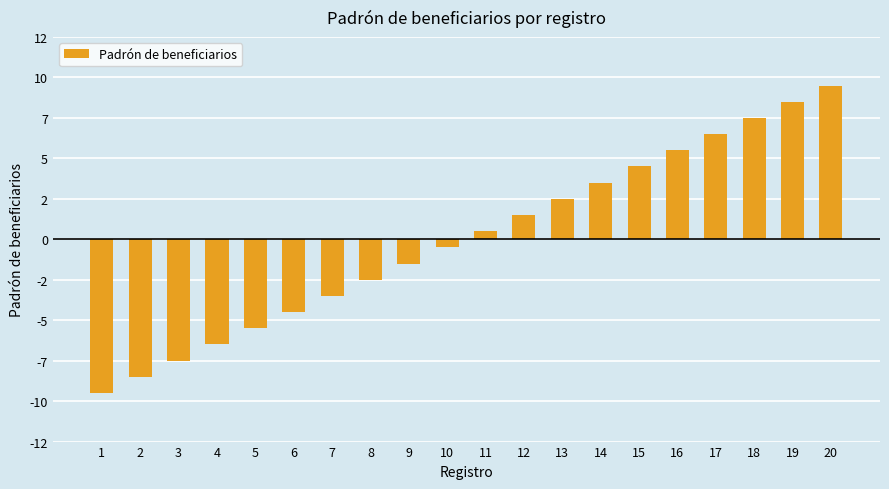

How many data points are less than 0?

10